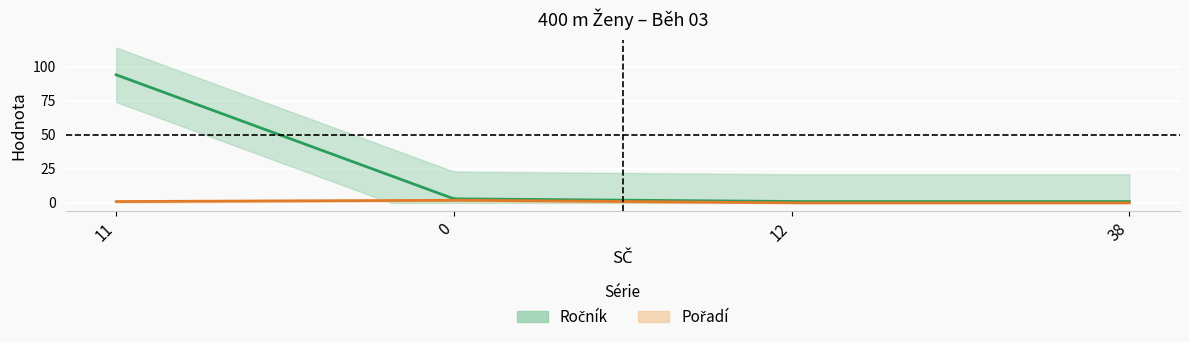

At how many categories does at least one series exceed 91?

1